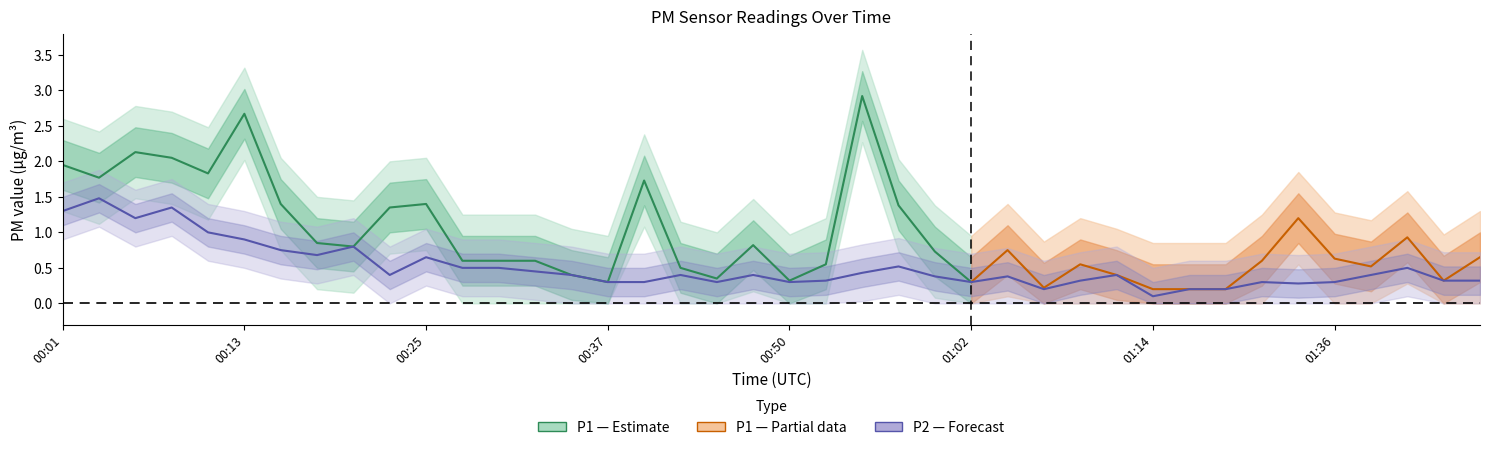

What is the label of the 35th point from the right?

00:13